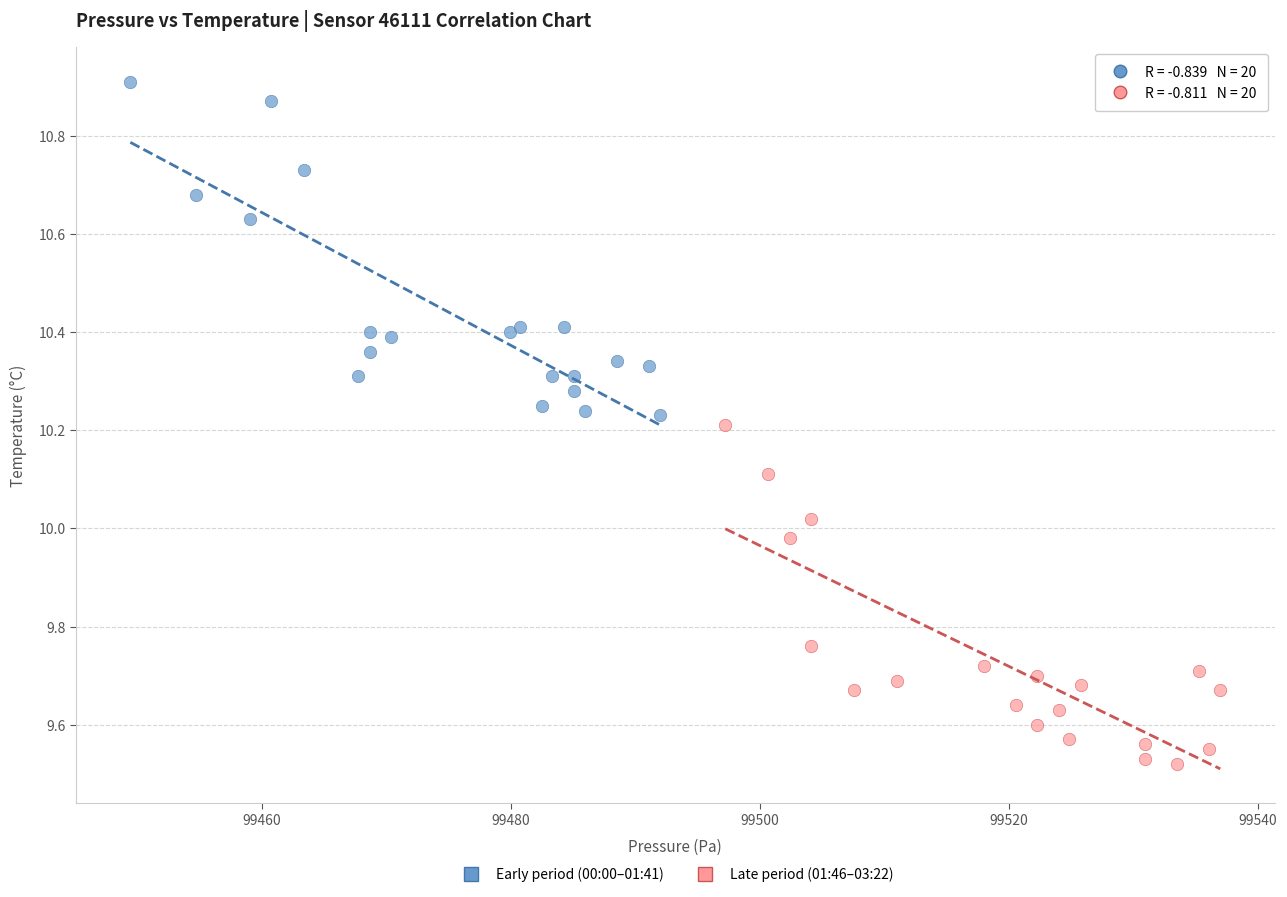

Which series contains the highest Y value?

Early period (00:00–01:41)